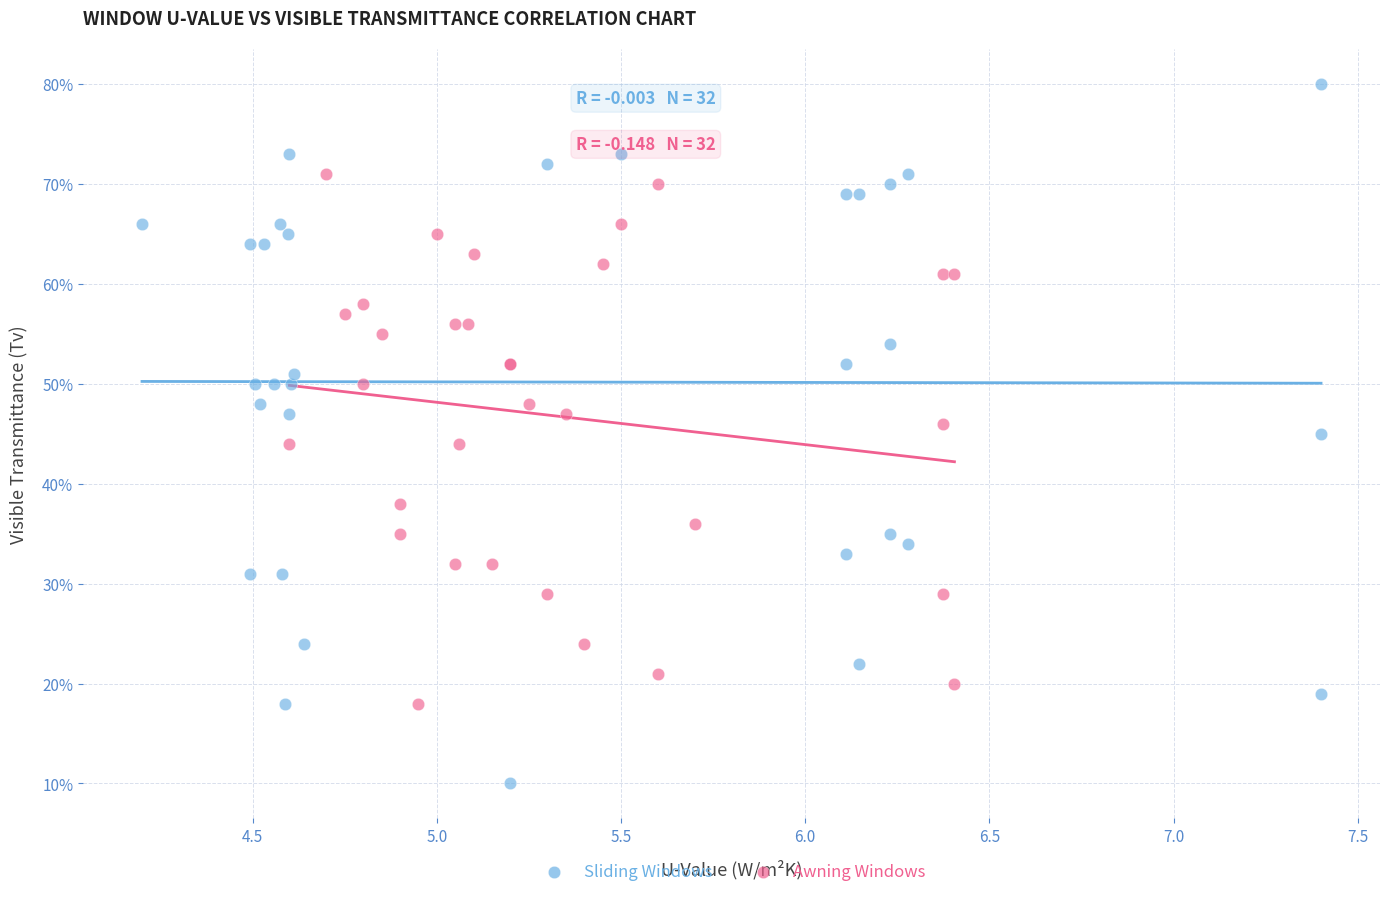

What are all the series names shown in the legend?

Sliding Windows, Awning Windows